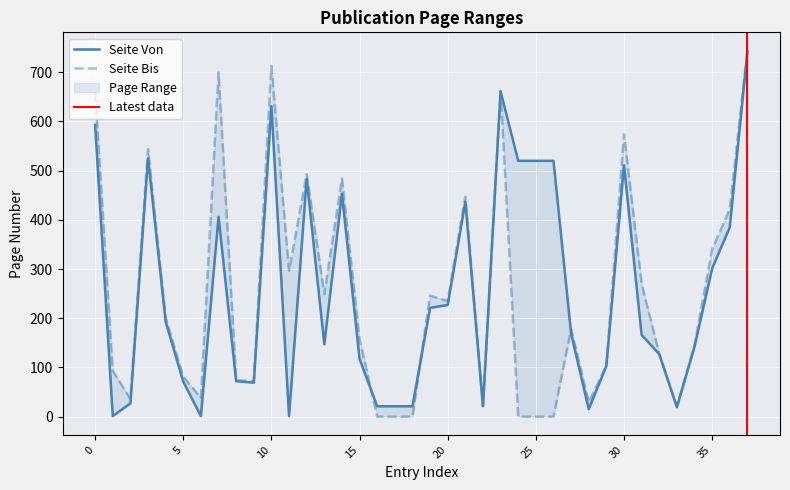

What is the sum of all Seite Von values?

9660